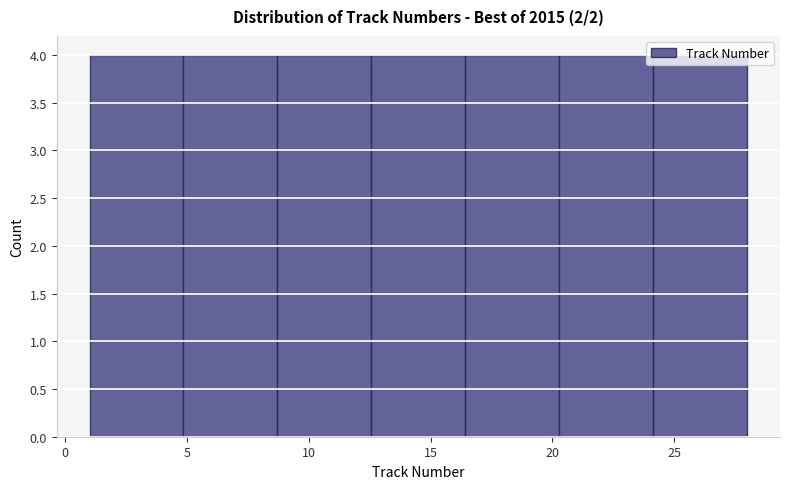

Reading left to right, transcribe this chart: for each bar, give the range it covers on the x-axis and its height. Neither the bar edges nor the heights are printed on the chart, so give them approximately, as read against the axes.

1.0 to 5.0: 4
5.0 to 8.5: 4
8.5 to 12.5: 4
12.5 to 16.5: 4
16.5 to 20.5: 4
20.5 to 24.0: 4
24.0 to 28.0: 4